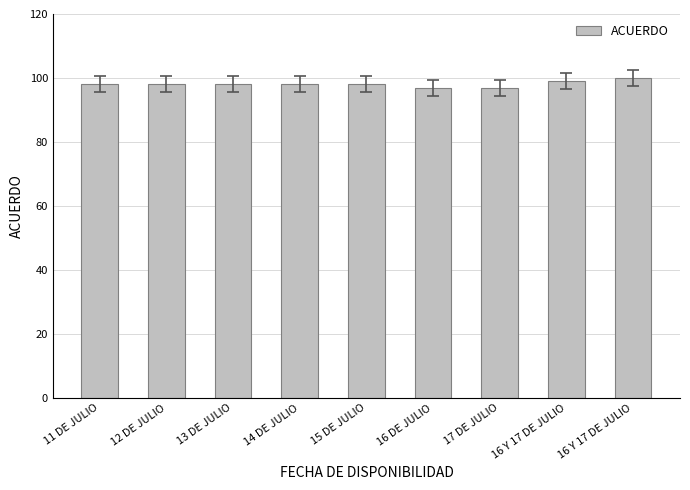

True or false: the data shows 98 at 14 DE JULIO.

True